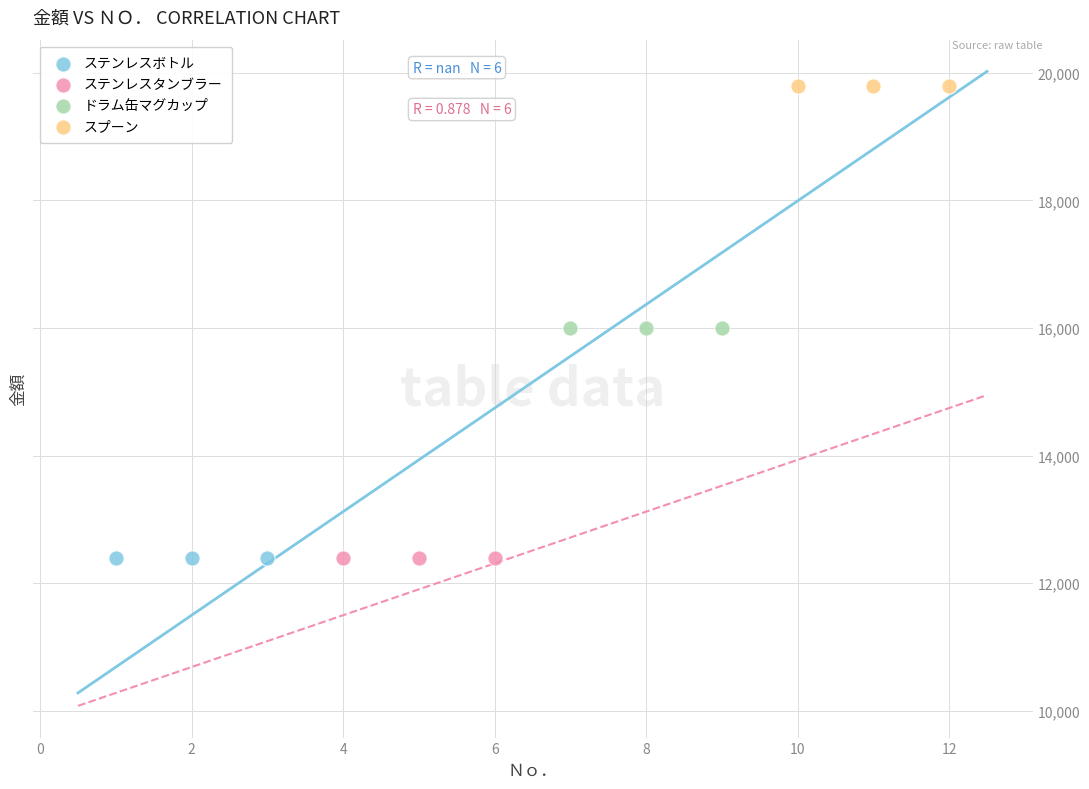

Which series contains the highest Y value?

スプーン